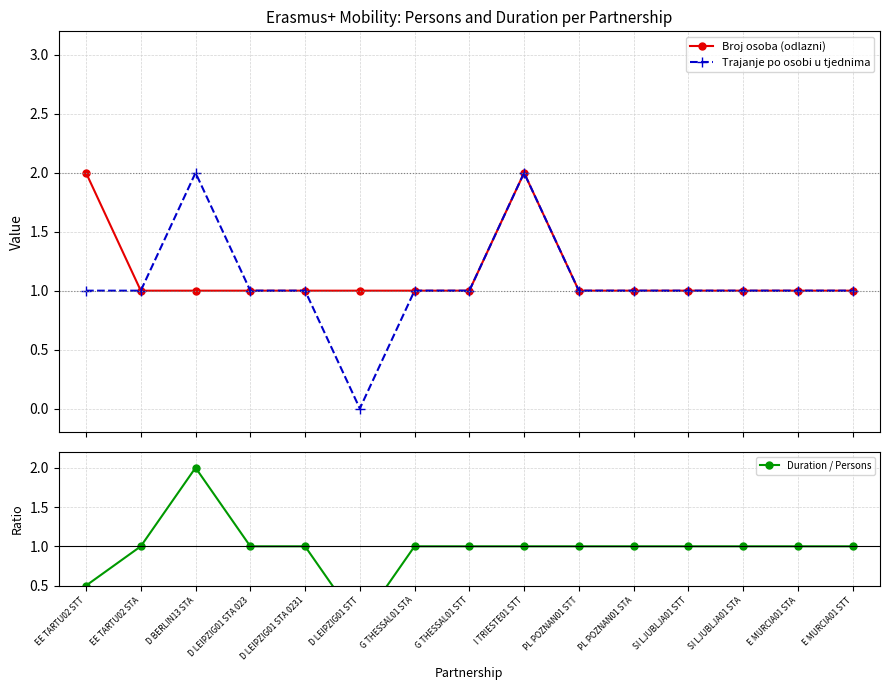

What is the difference between the second highest and second lowest values in the Broj osoba (odlazni) series?

1